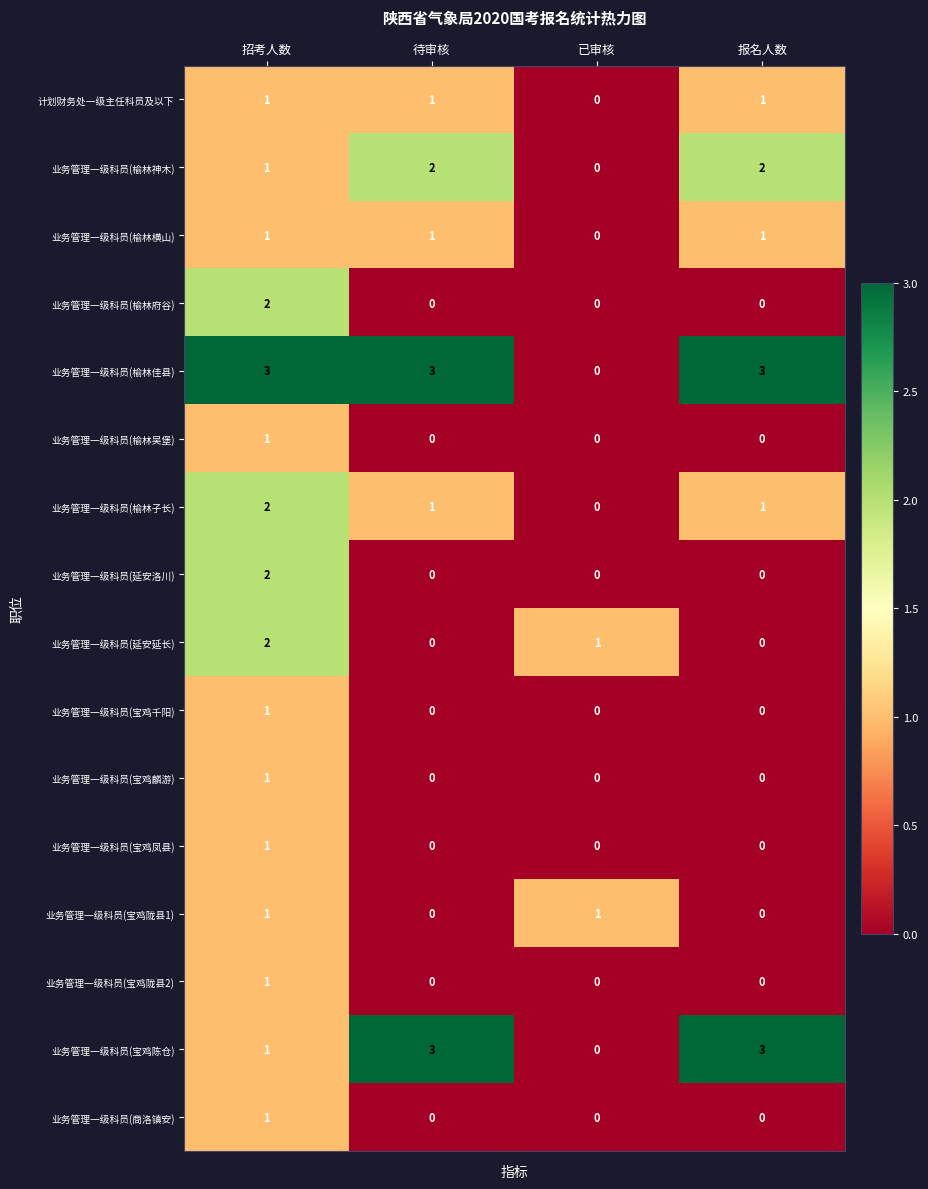

The value of 业务管理一级科员(榆林神木) at 待审核 is 1. True or false?

False